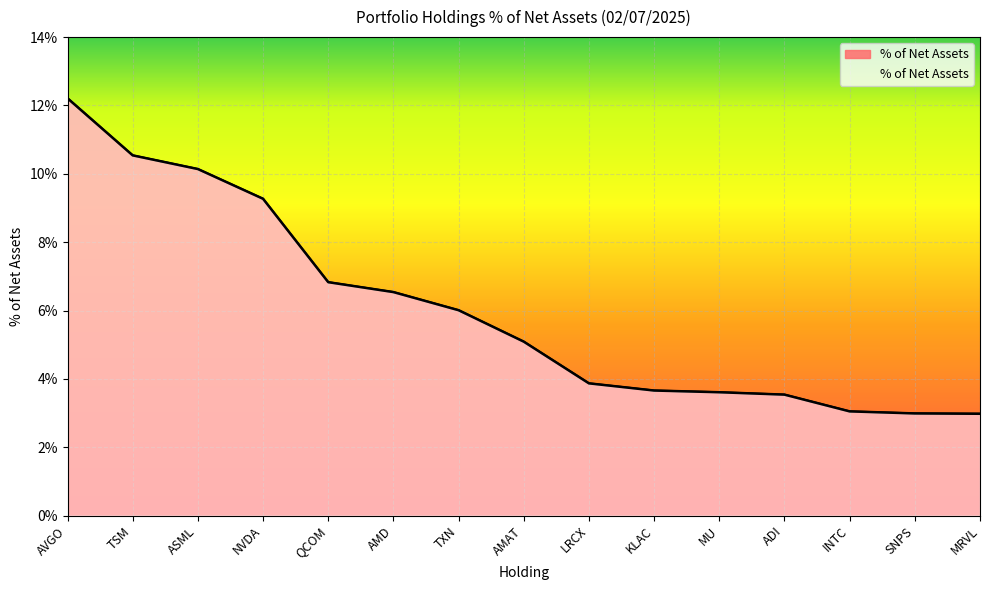

Approximately how many times larger is the value at MRVL compared to LRCX?

0.8